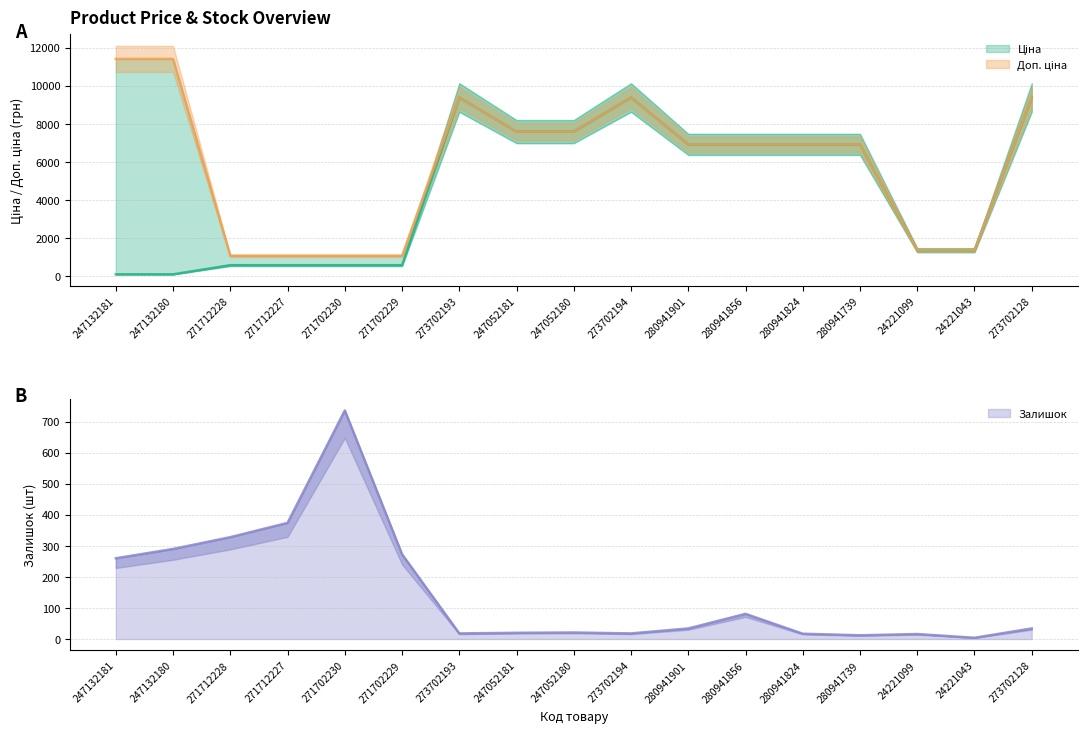

What is the average value of the Ціна series?

4493.3